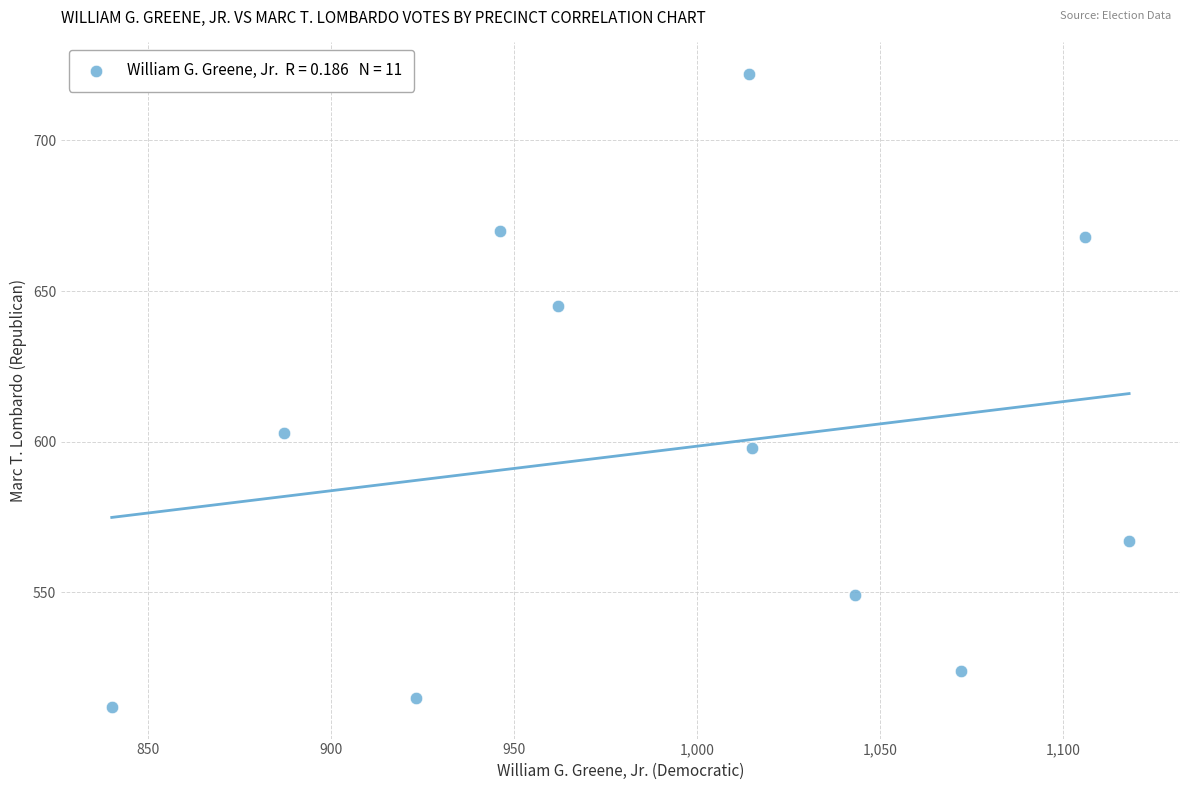

What Y value in the scatter plot is closest to 617?

603